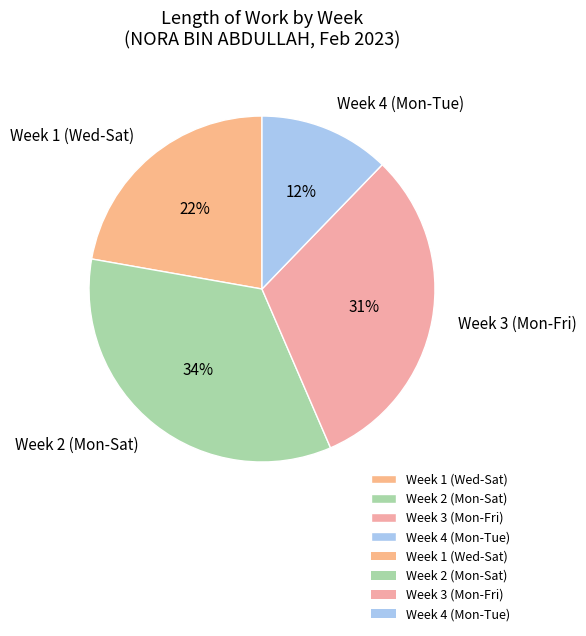

Is there a majority slice in this chart?

No